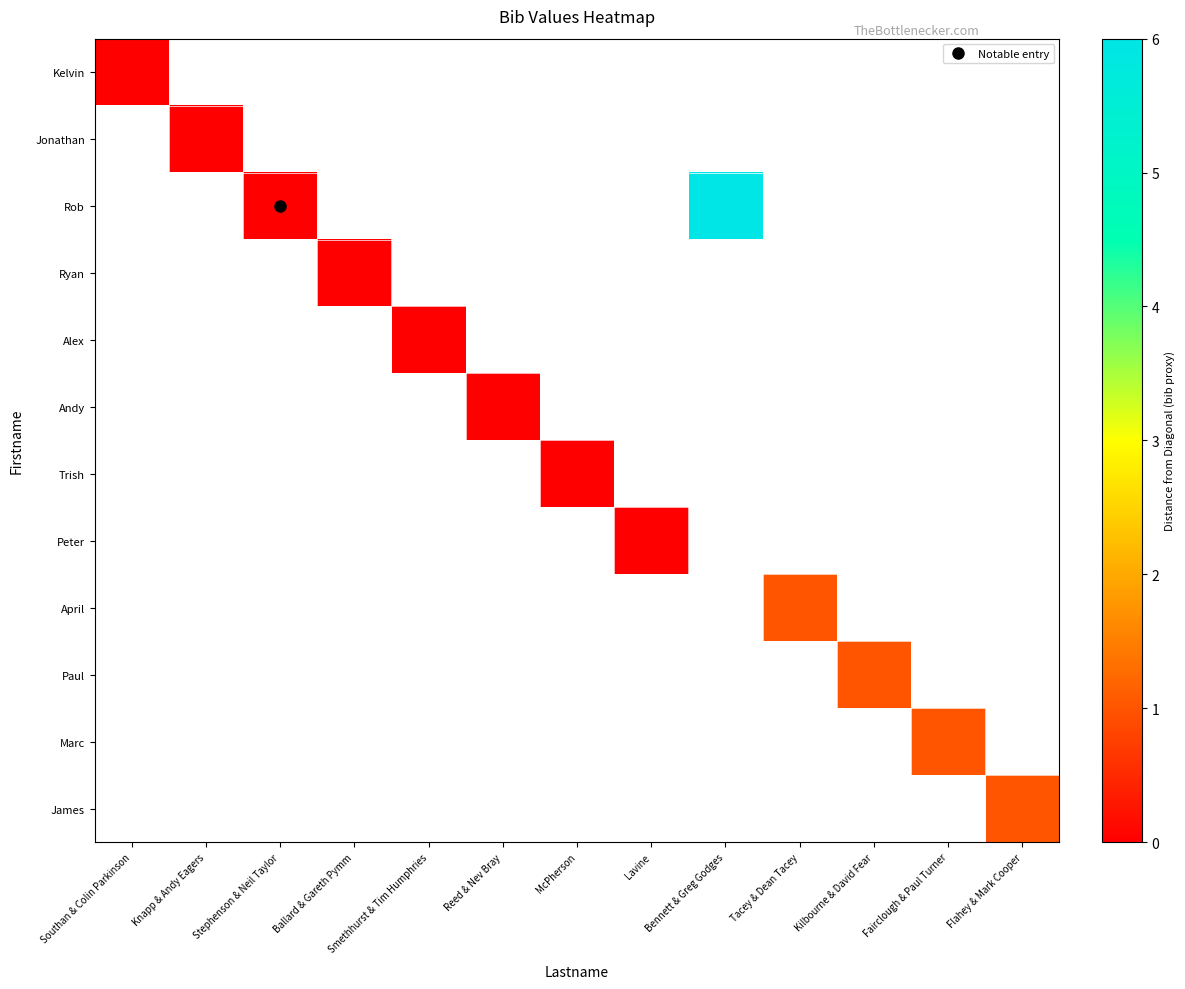

At which category does the chart reach its minimum across all series?

Southan & Colin Parkinson